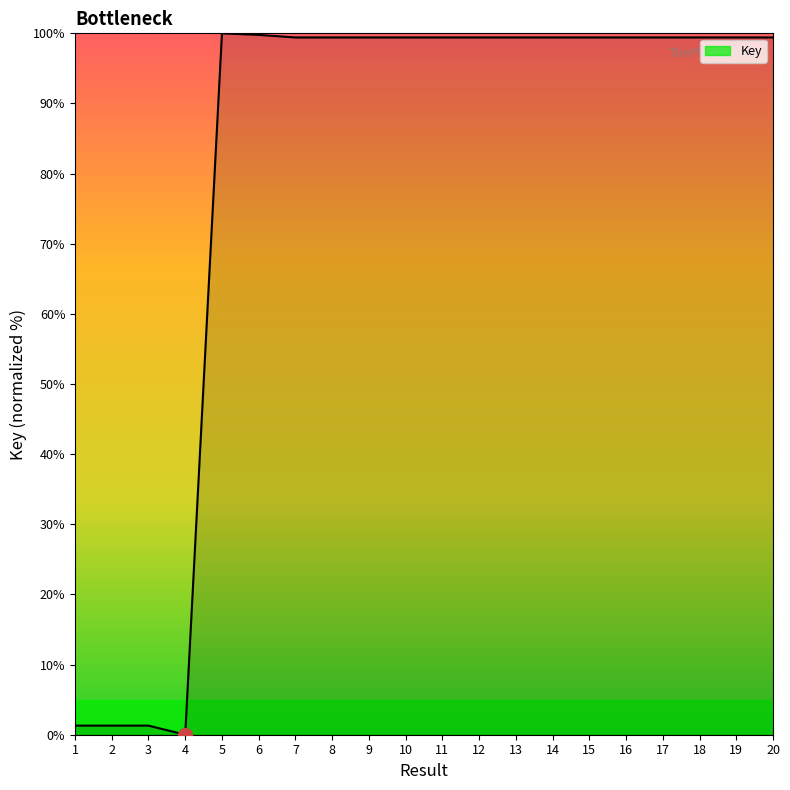

What is the sum of the values at 3 and 13?

100.7